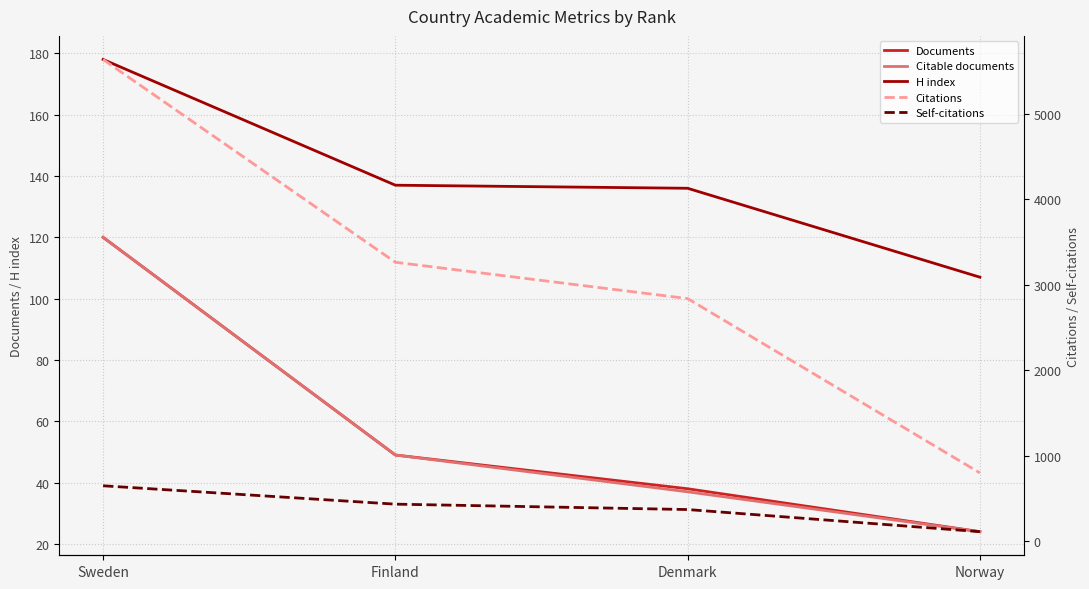

What value does the Documents series have at Sweden, to the nearest 5?

120